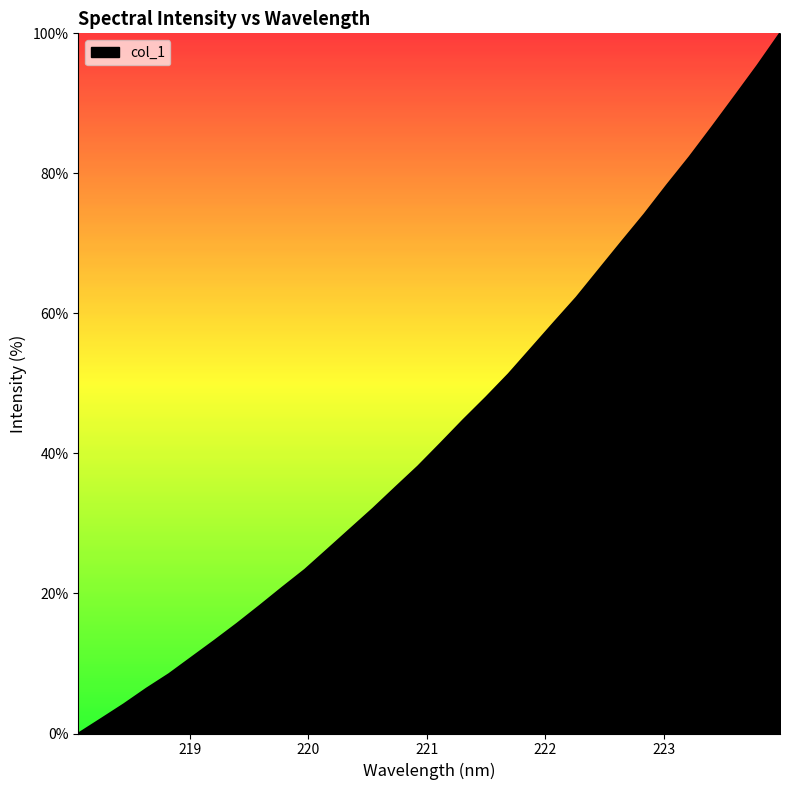

How many values are below 41?

16